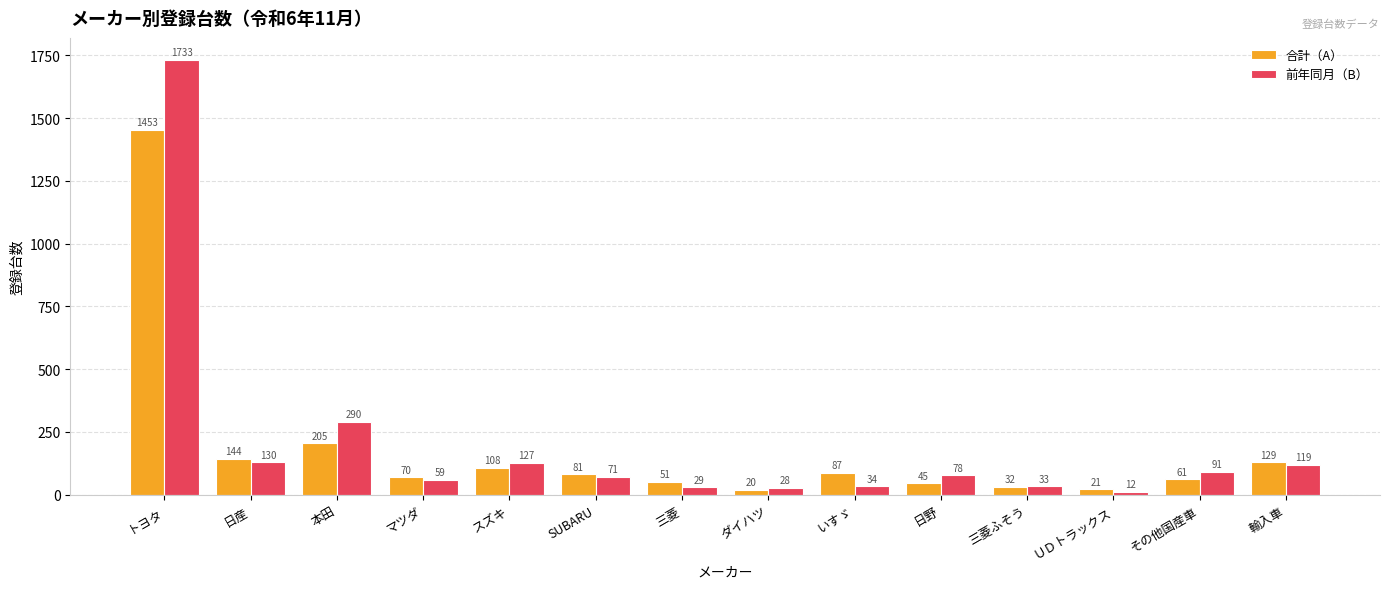

Reading left to right, what are all the values shown in this chart?

合計（A）: 1453	144	205	70	108	81	51	20	87	45	32	21	61	129
前年同月（B）: 1733	130	290	59	127	71	29	28	34	78	33	12	91	119